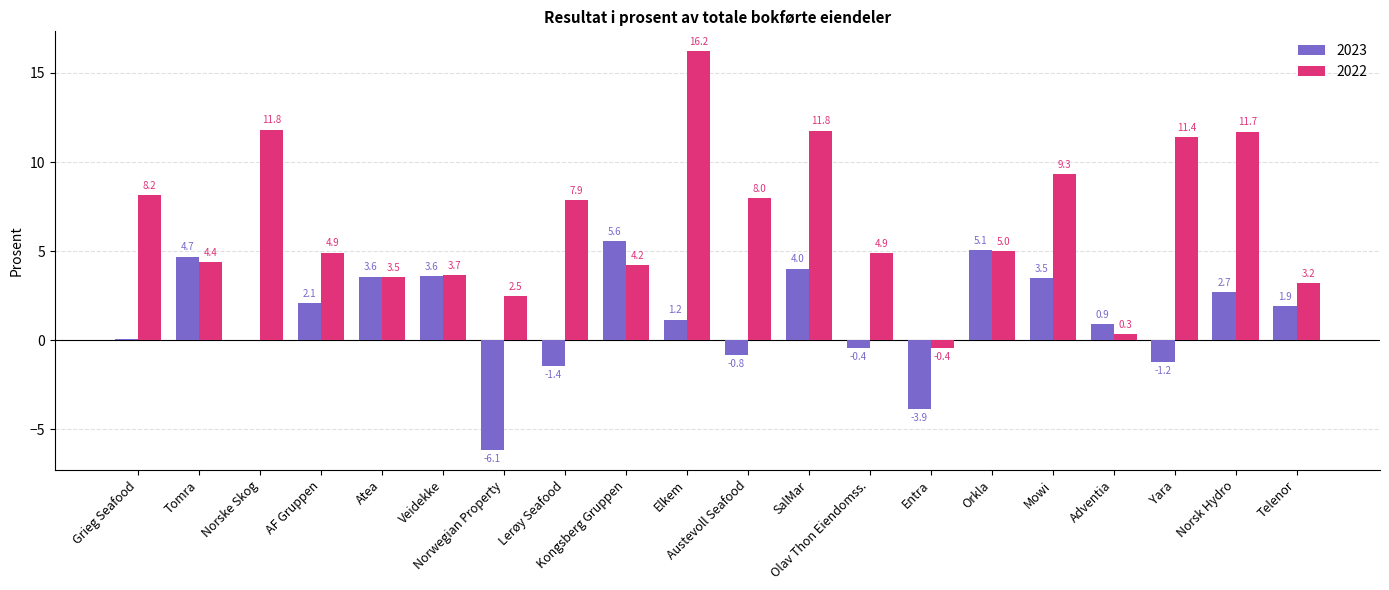

What is the sum of all 2022 values?

132.5